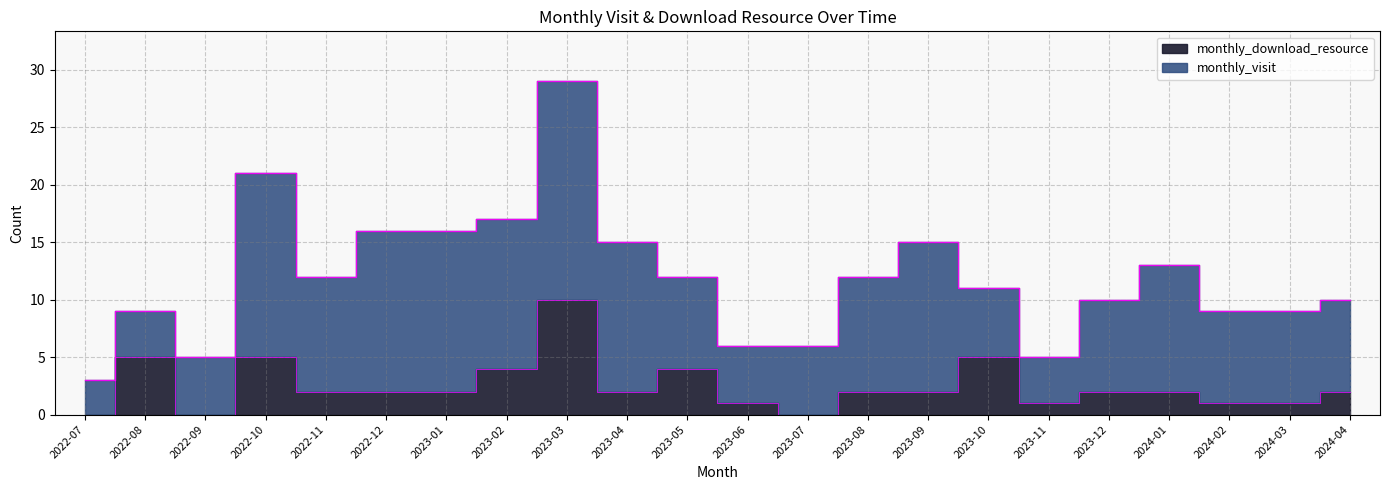

Reading right to left, list all the values displayed in this chart.

2	1	1	2	2	1	5	2	2	0	1	4	2	10	4	2	2	2	5	0	5	0